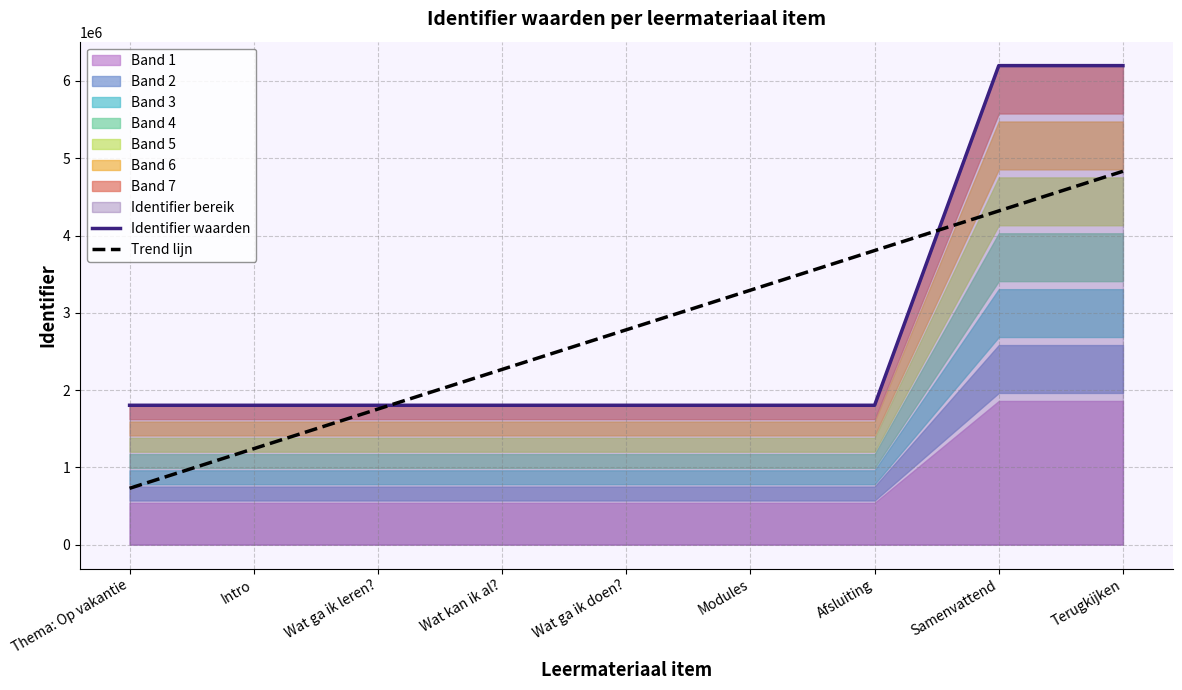

Which series has the largest total across all categories?

Trend lijn